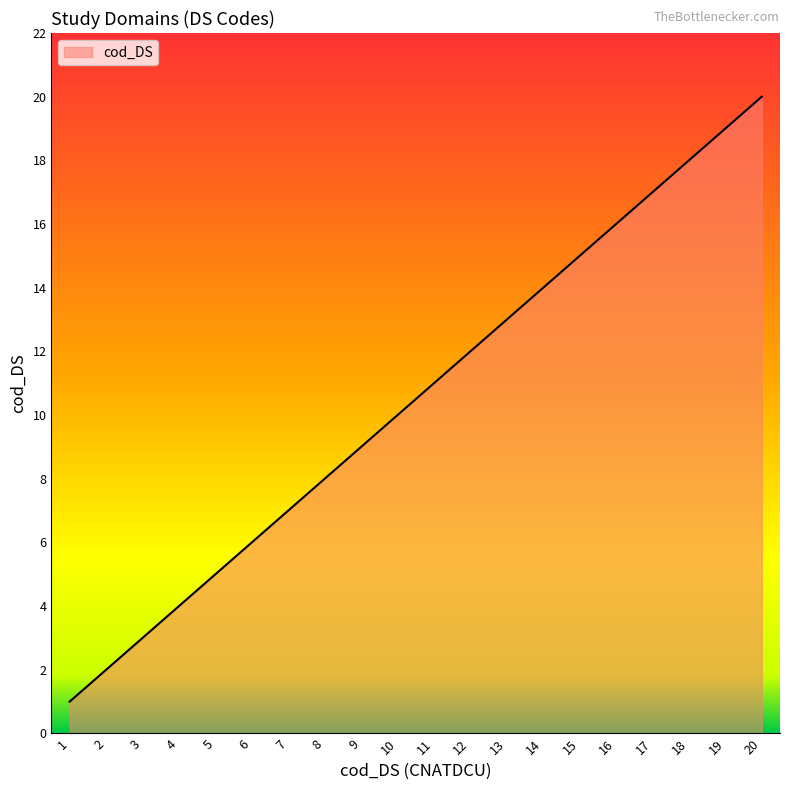

Which label corresponds to the largest value in the chart?

20